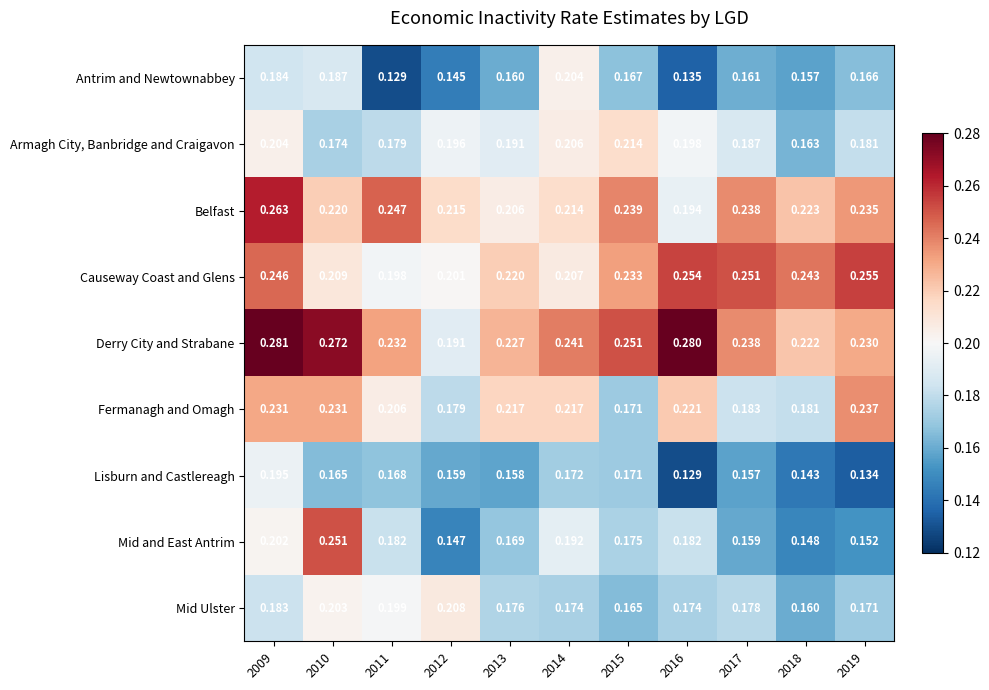

Which series has the largest range (max minus min)?

Mid and East Antrim